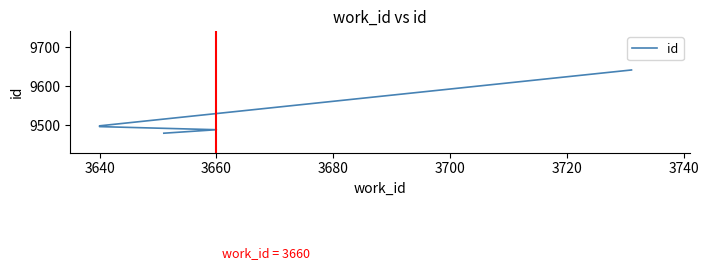

Which has a higher value, 3680 or 3700?

3700